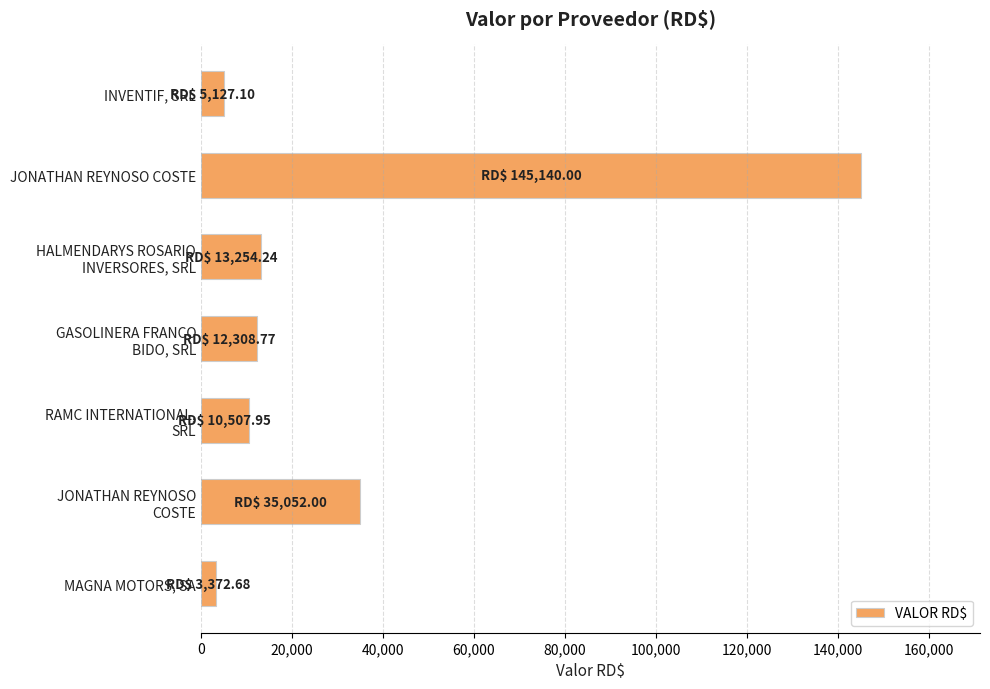

Which label corresponds to the largest value in the chart?

JONATHAN REYNOSO COSTE